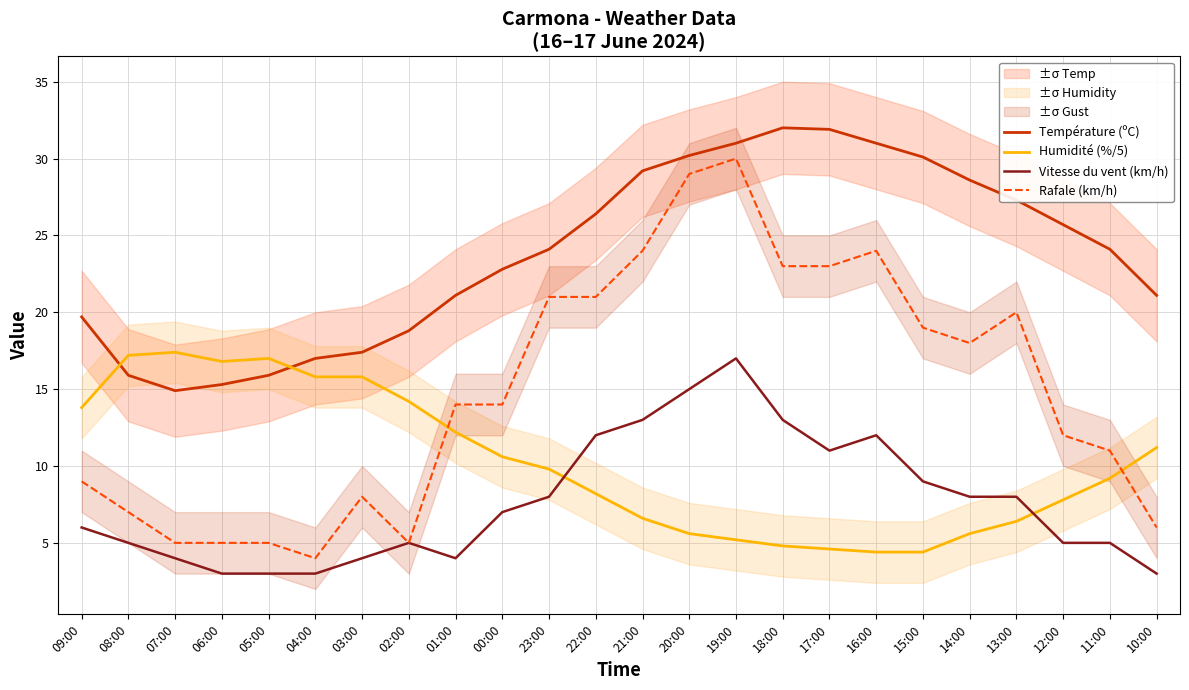

What is the spread (max minus min) of values at 07:00?

13.4